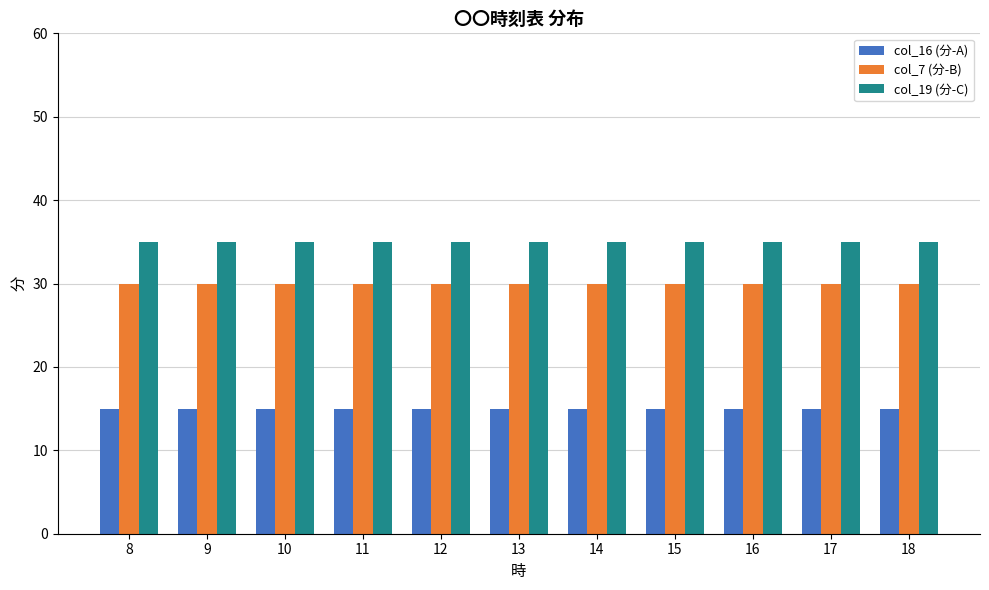

What is the total value across all series at 14?

80